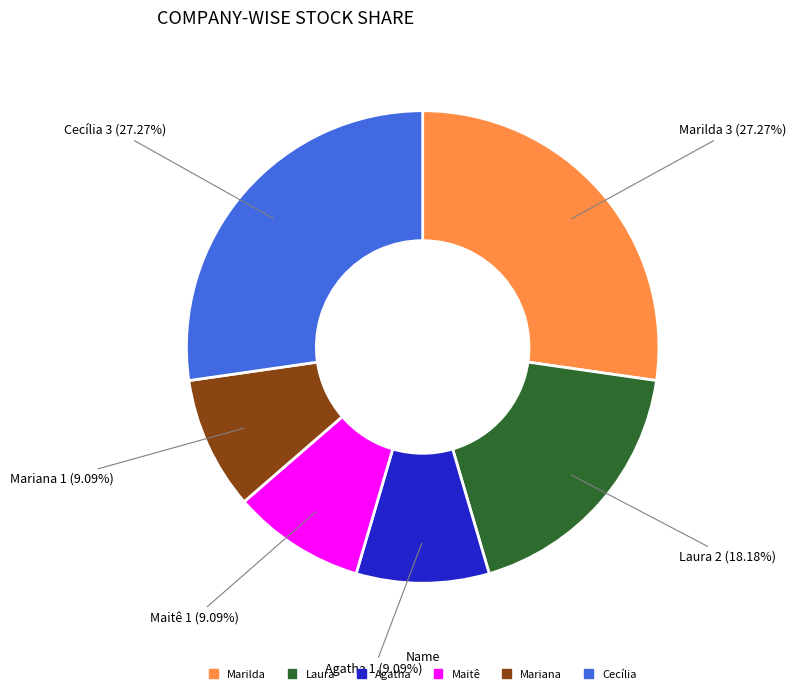

Combined, do Mariana and Agatha account for over 50%?

No